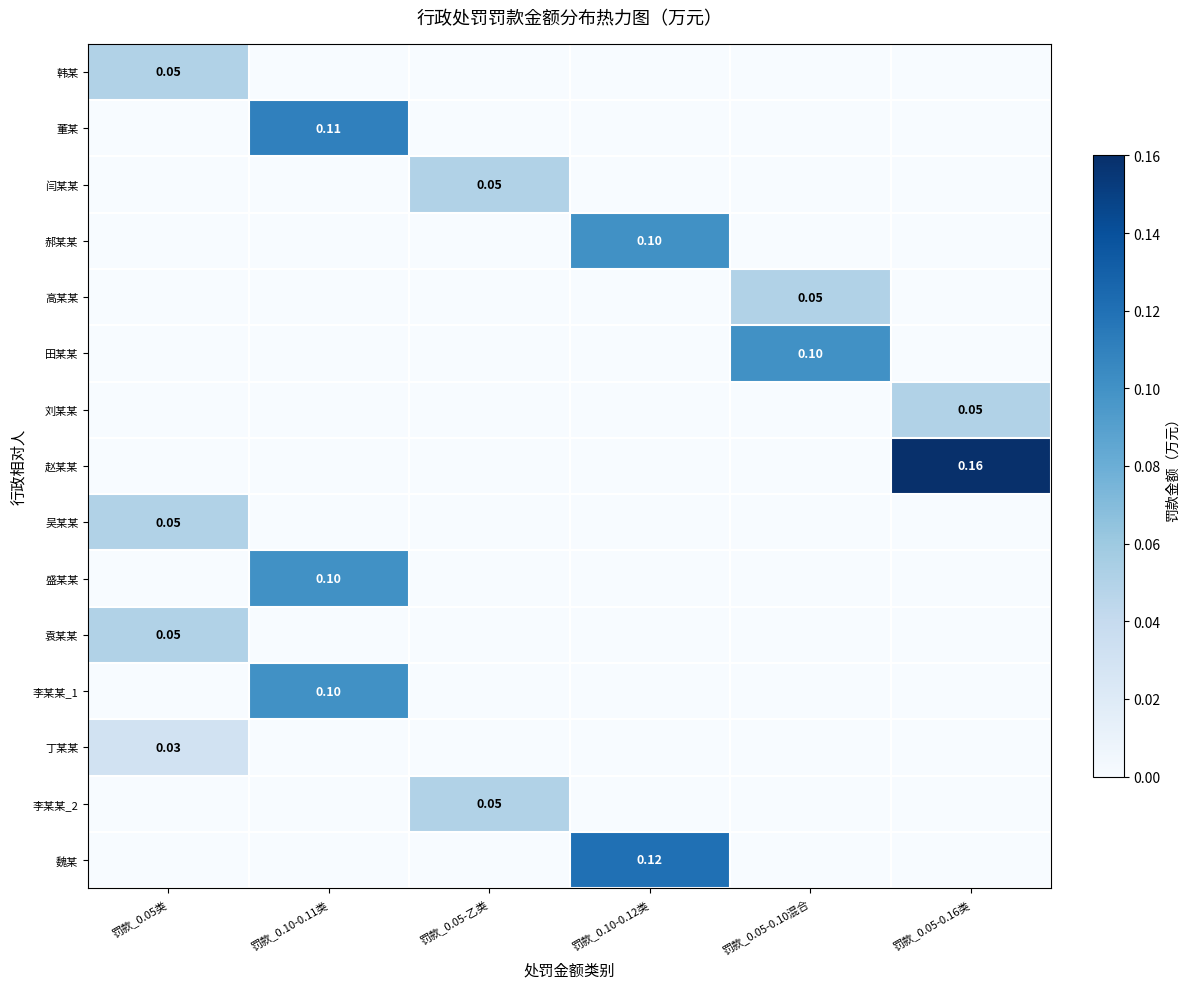

Between 罚款_0.05类 and 罚款_0.05-0.16类, which is larger?

罚款_0.05类